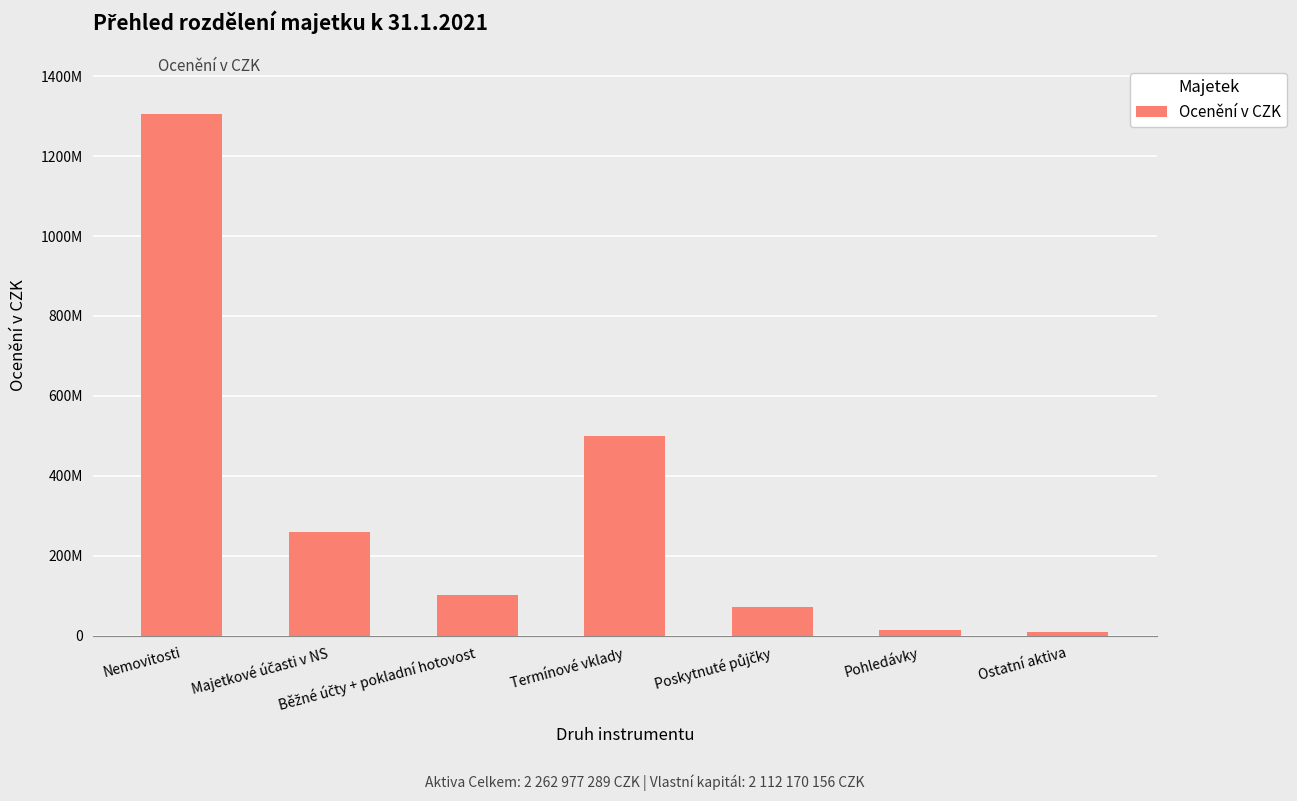

Does the chart contain any negative values?

No